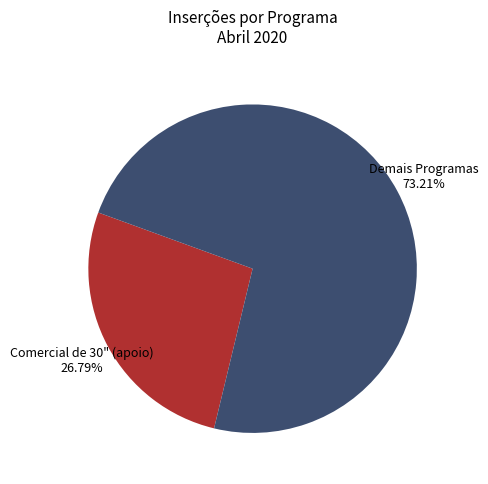

Combined, do Demais Programas and Comercial de 30" (apoio) account for over 50%?

Yes